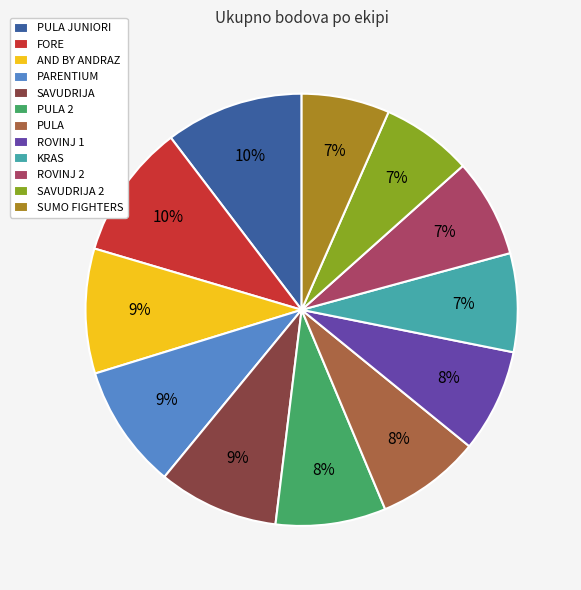

To the nearest percent, what is the combined percentage of FORE and SAVUDRIJA 2?

17%